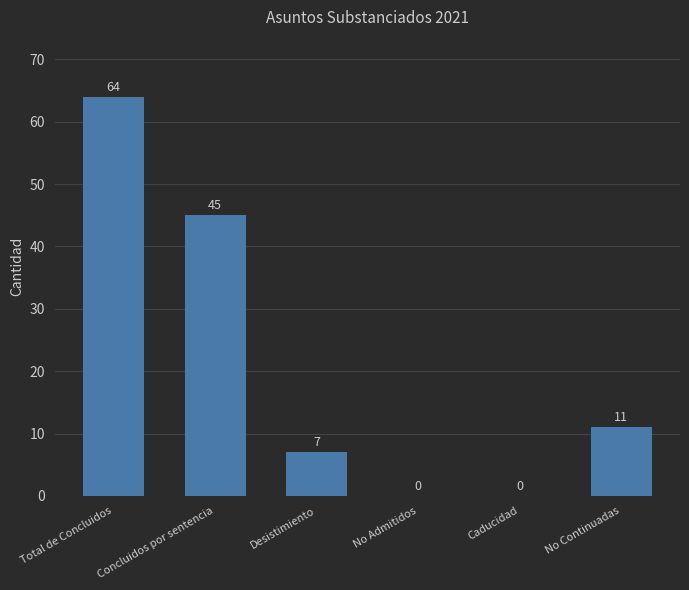

Where is the data nearest to the value 32?

Concluidos por sentencia